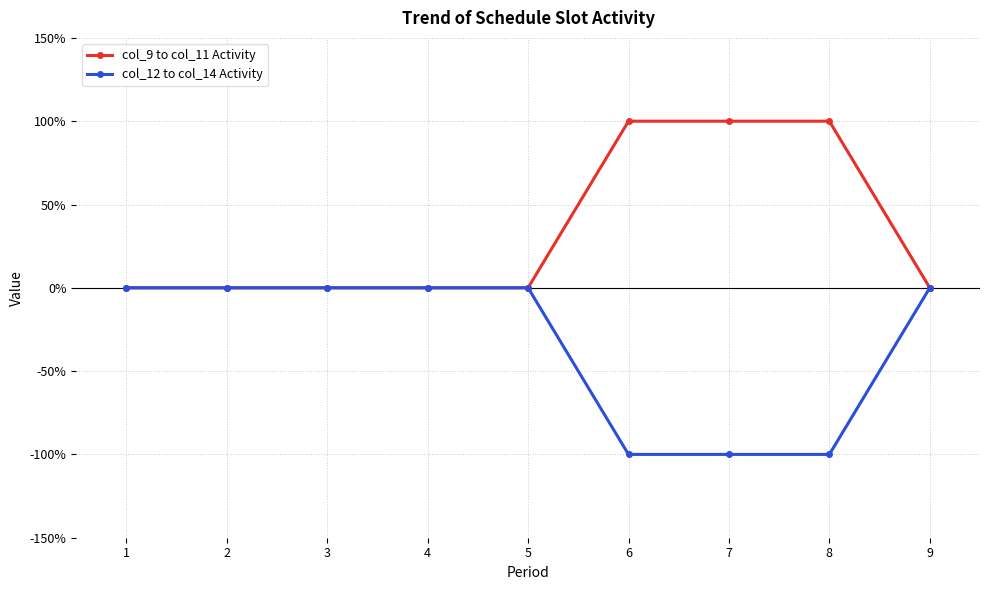

List the series in order of their peak value, lowest first.

col_12 to col_14 Activity, col_9 to col_11 Activity